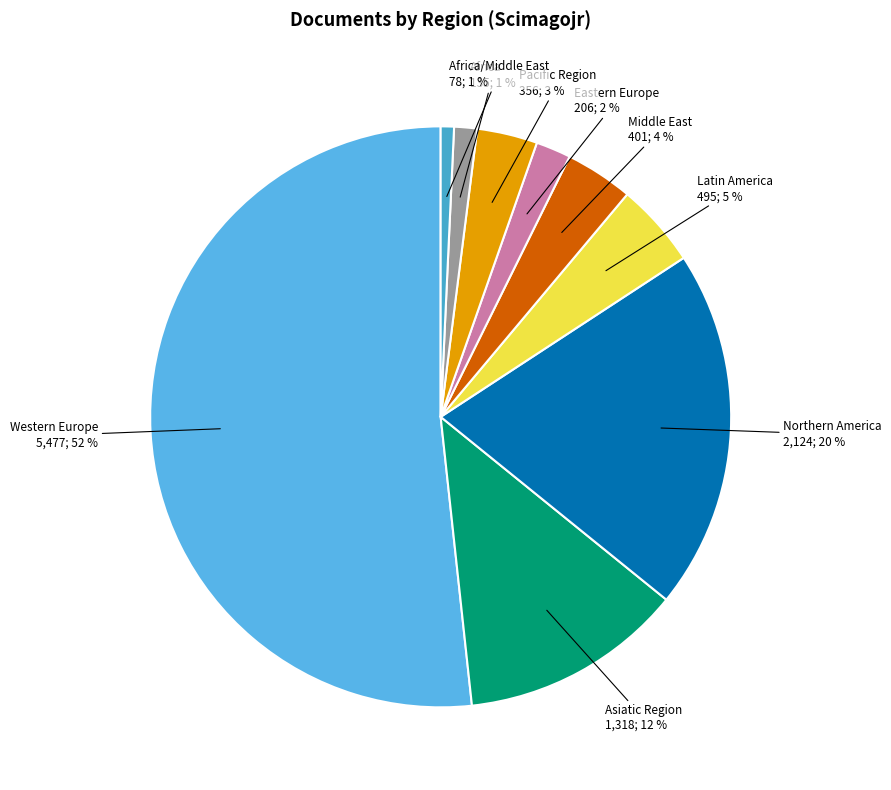

To the nearest percent, what is the difference between the Eastern Europe and Western Europe slice percentages?

50%